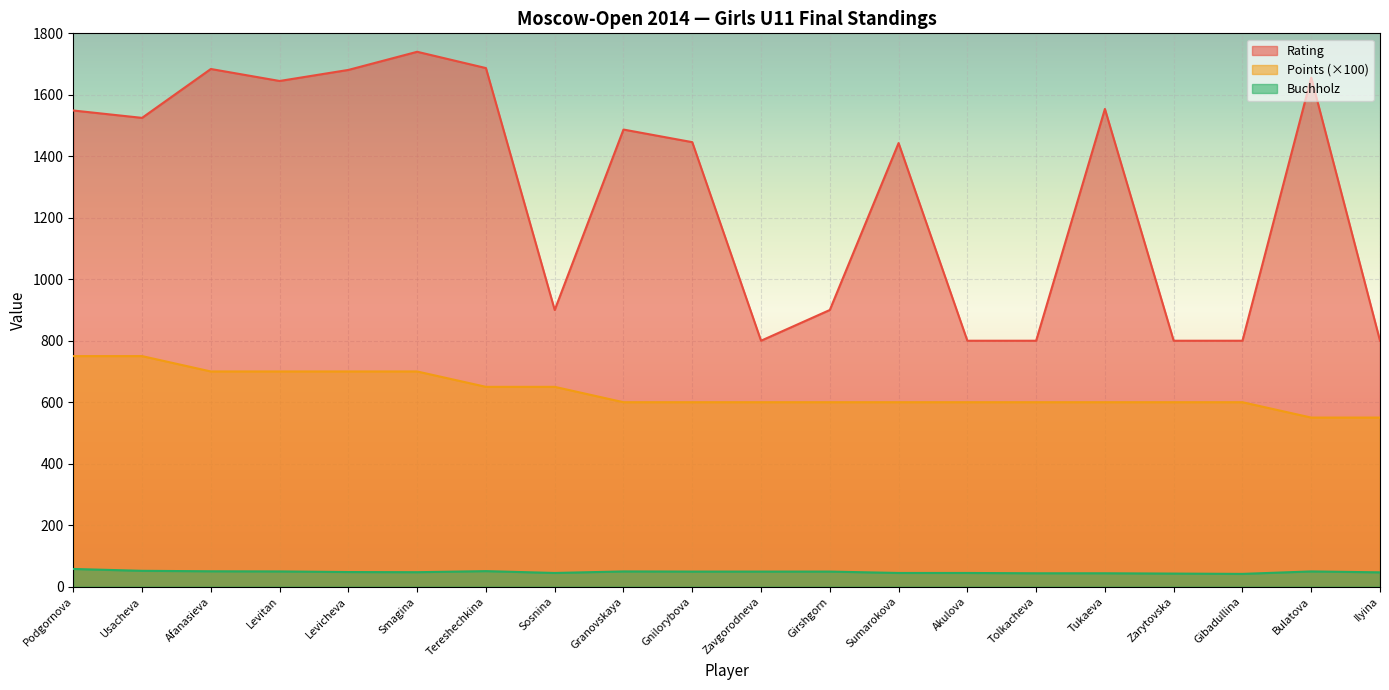

True or false: Rating and Points cross at least once.

False